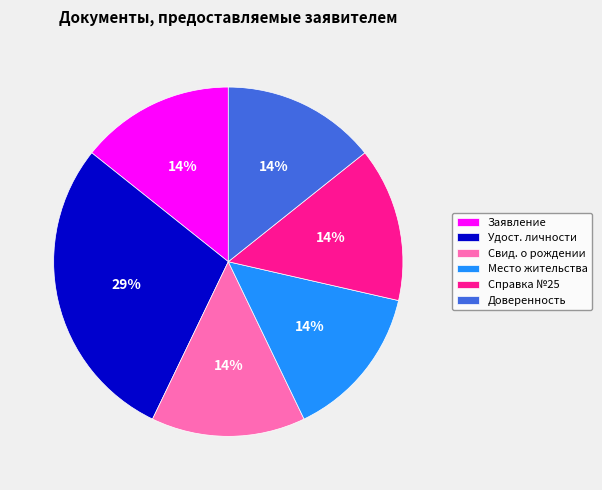

How many segments does this pie chart have?

6